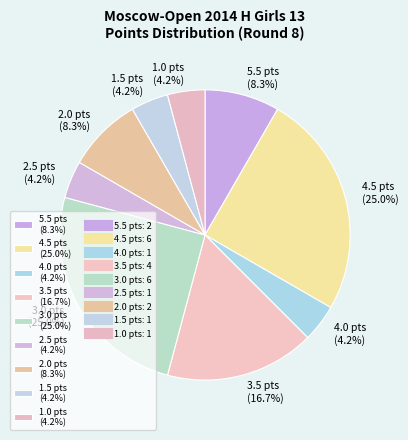

What portion of the pie excludes 1.0 pts (4.2%)?

95.8%